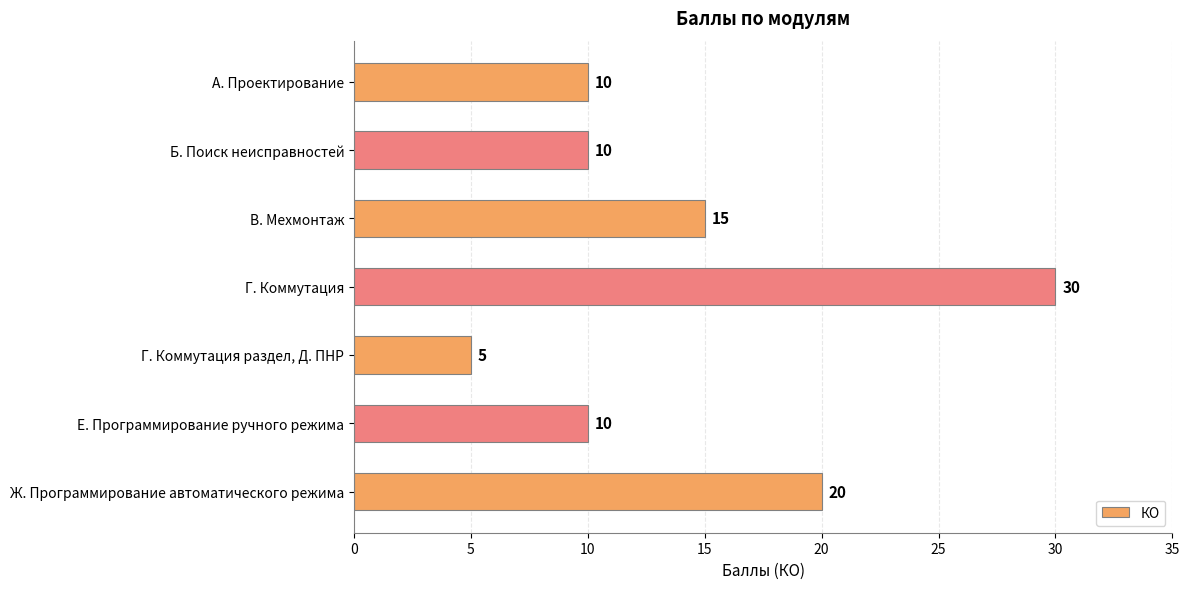

Count the values in the range 10 to 20.

5